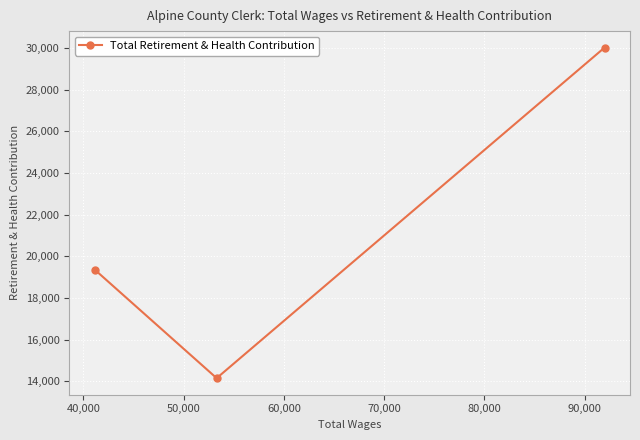

What is the smallest value displayed?

14154